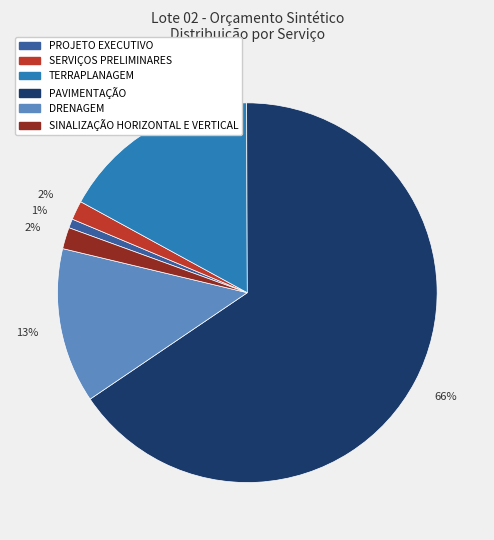

True or false: PROJETO EXECUTIVO accounts for 1% of the total.

True